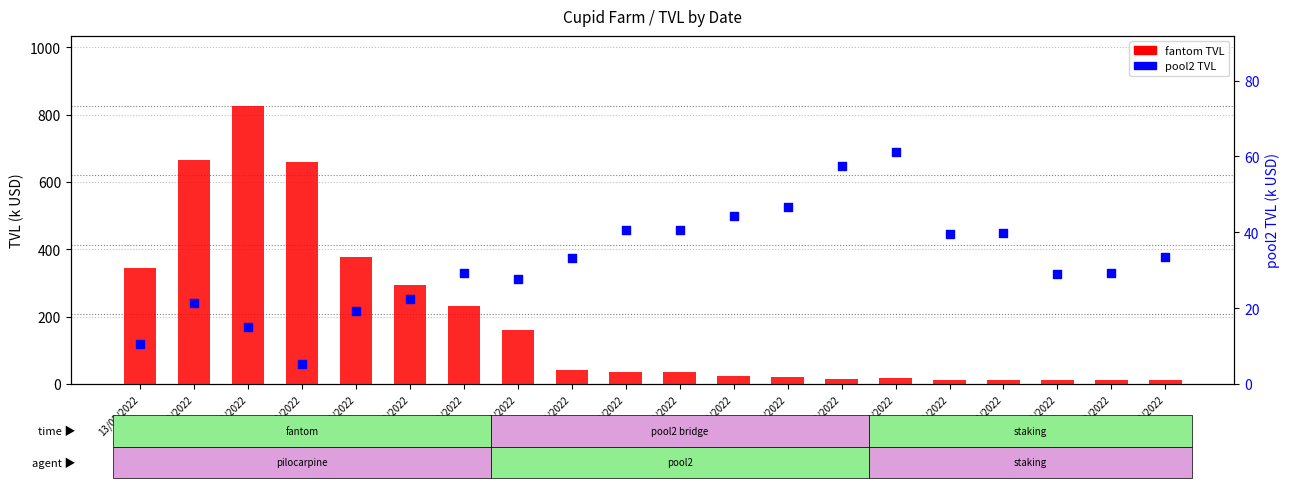

At how many categories does at least one series exceed 661?

2